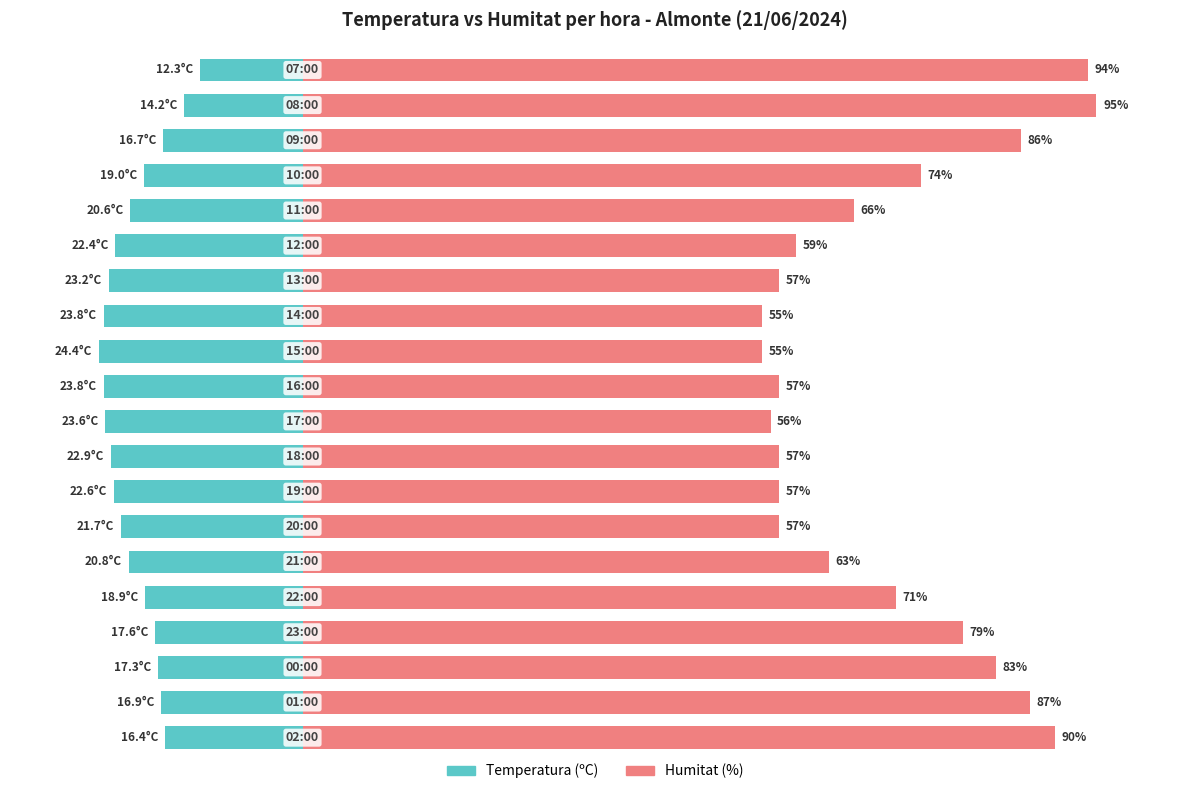

What is the sum of the Temperatura (ºC) values at 3 and 17?

-34.3